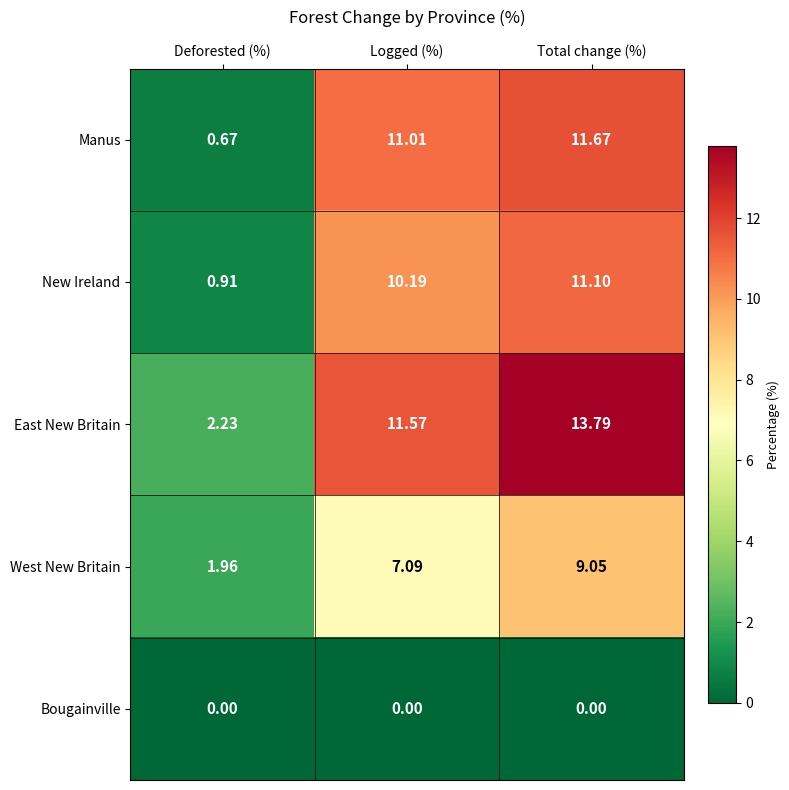

Which category has the highest value in the East New Britain series?

Total change (%)